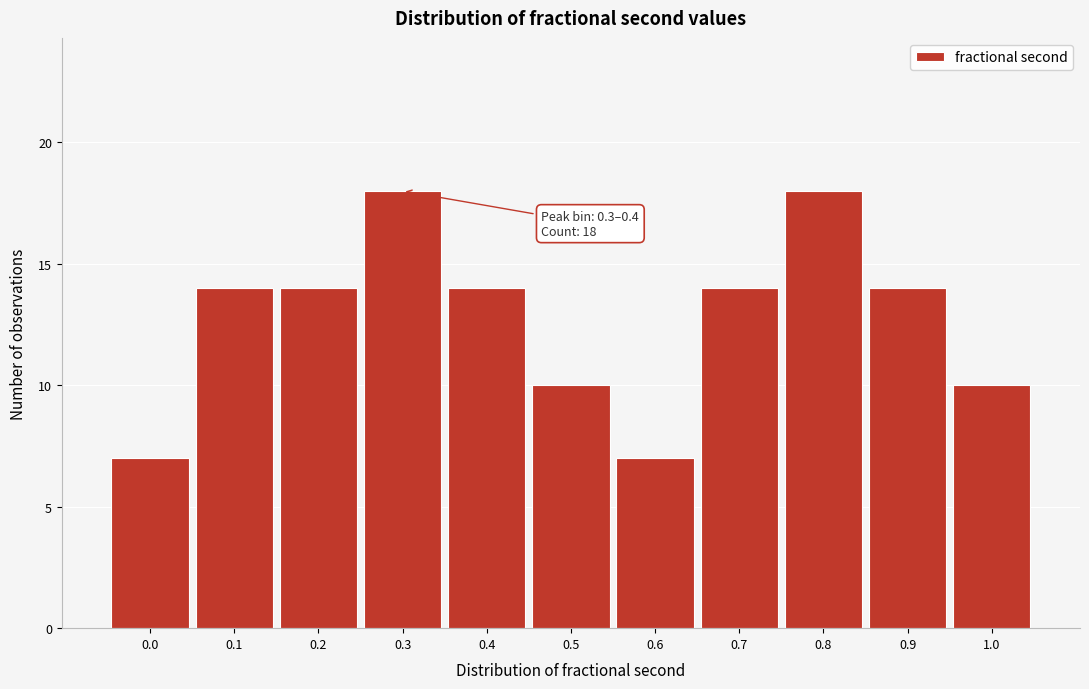

Reading left to right, extract all data points from this chart.

7	14	14	18	14	10	7	14	18	14	10